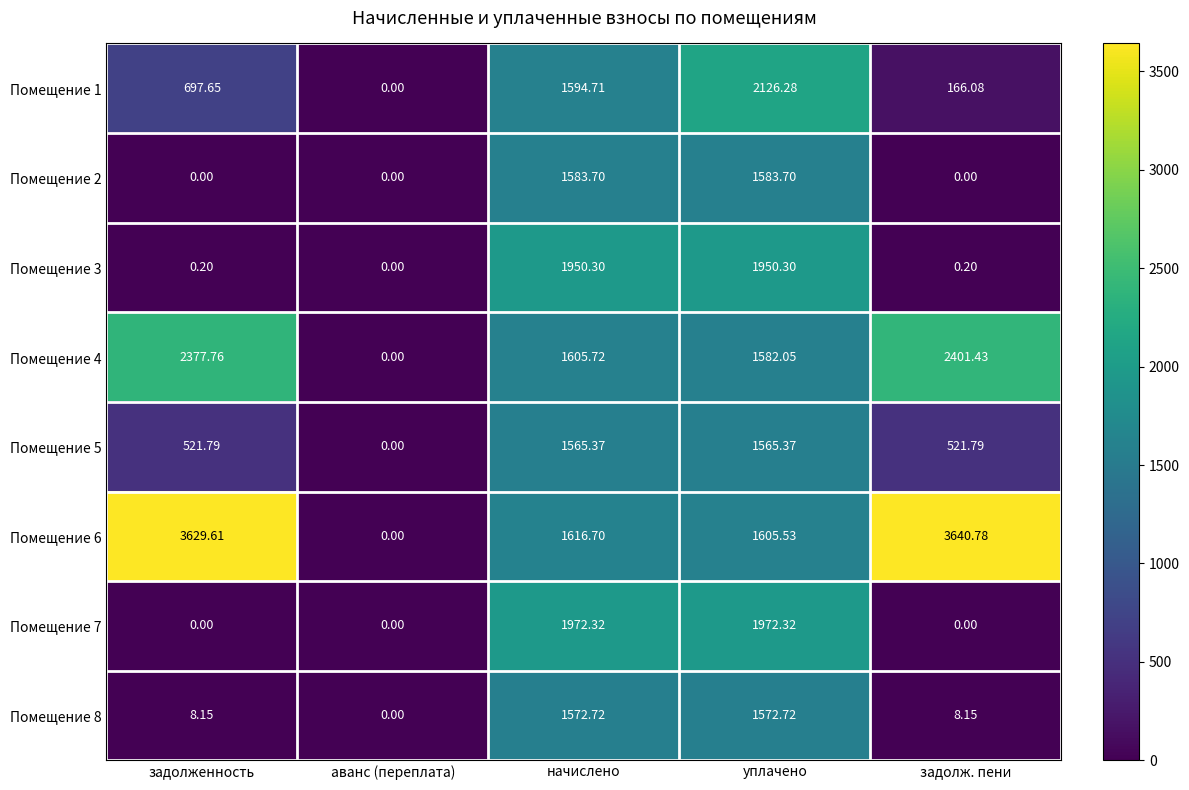

What is the total value across all series at начислено?

13461.5